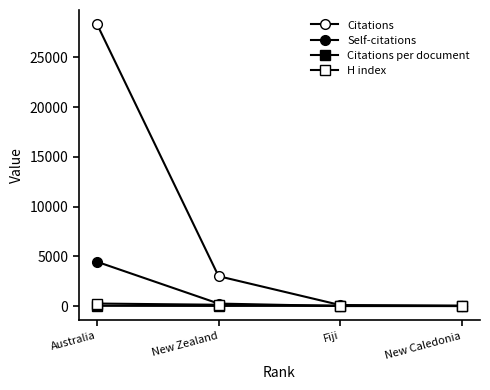

How many lines are shown in the chart?

4